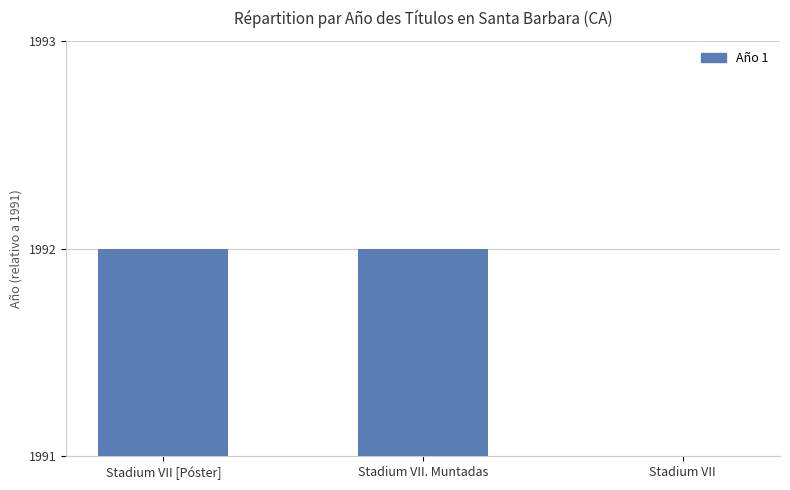

What position from the right is Stadium VII. Muntadas?

2